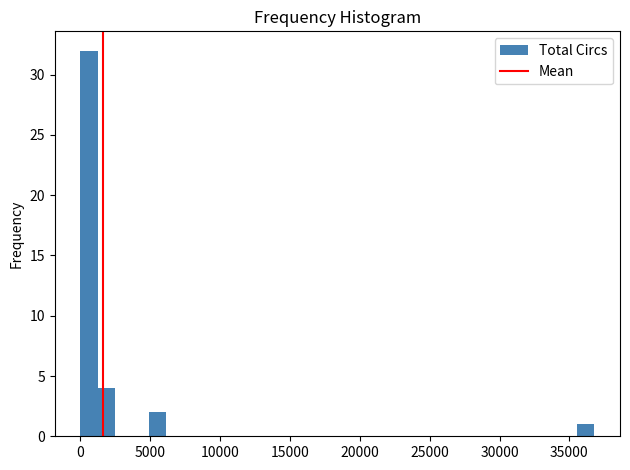

Read against the x-axis, roughly where is the centre of the tallest bar?

500